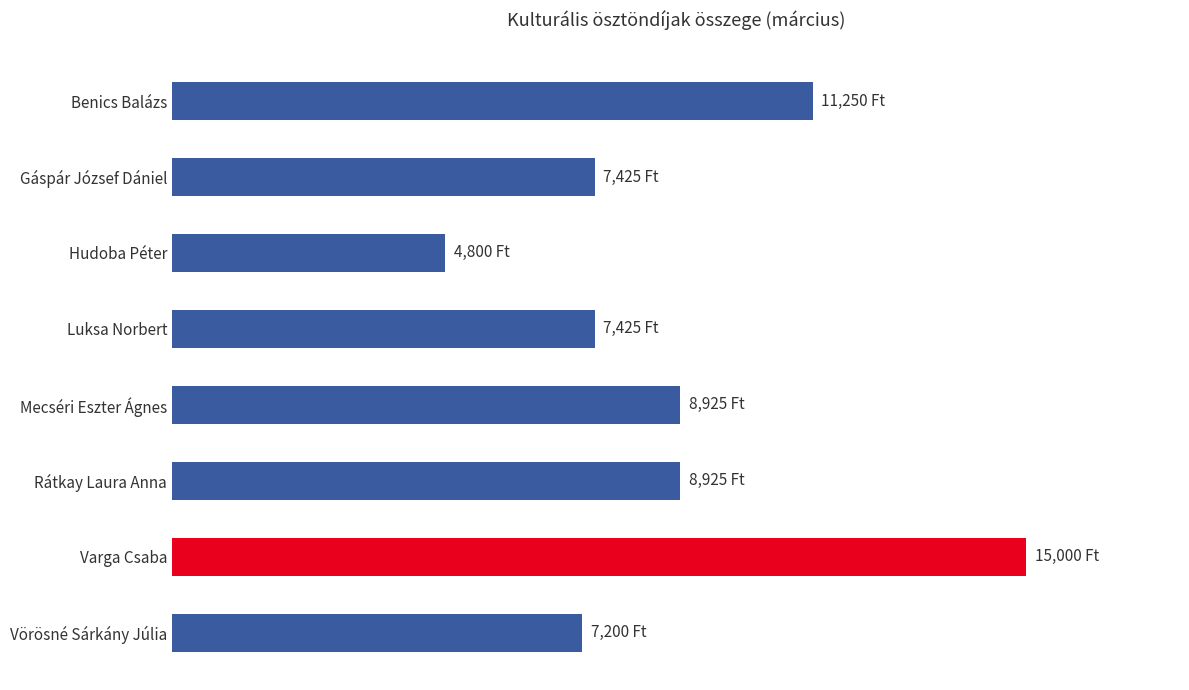

Are the bars horizontal?

Yes